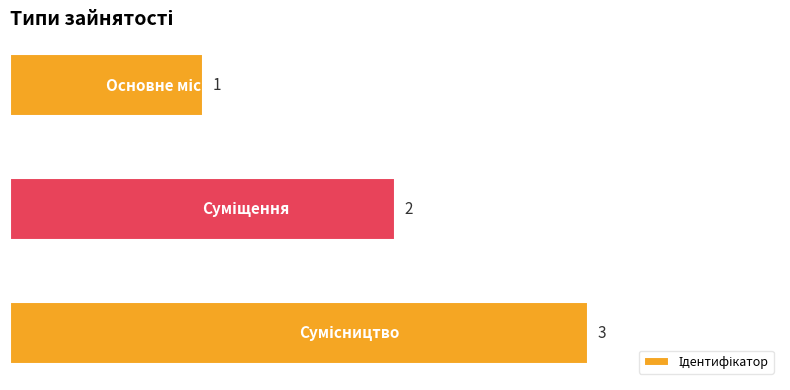

Count the values in the range 1 to 3.

3